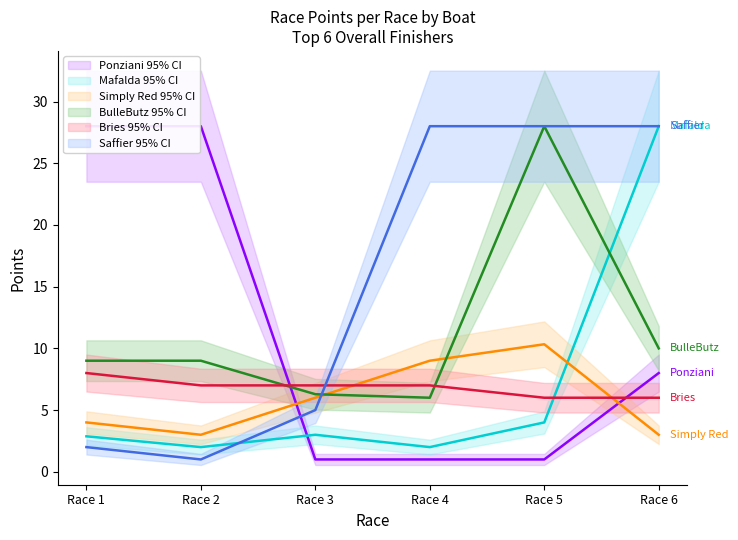

How many values in the Bries series exceed 7?

1